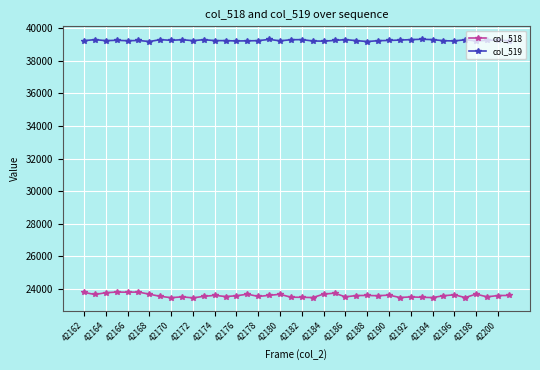

At how many categories does at least one series exceed 25845?

40